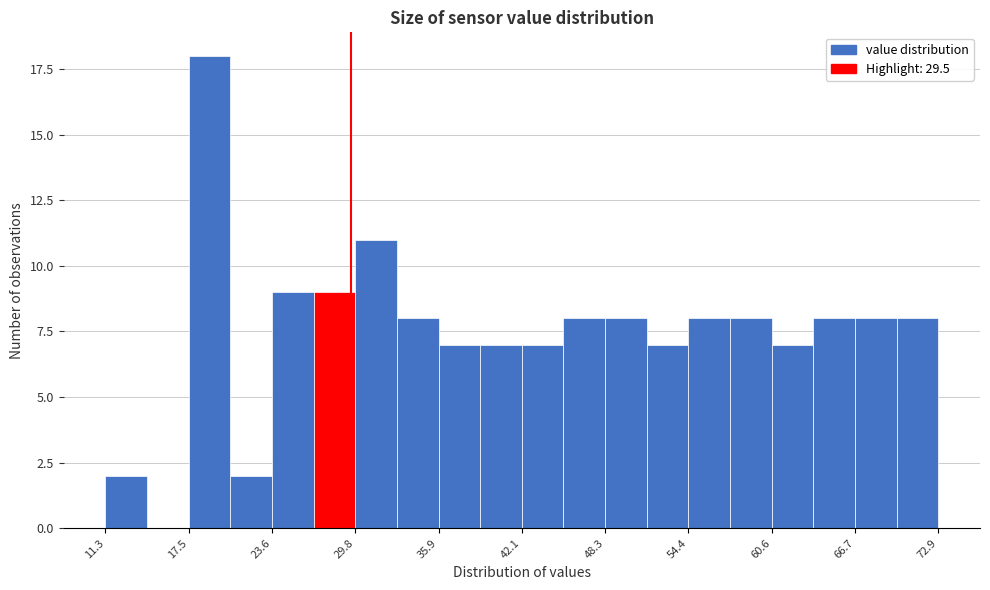

Around what value on the x-axis is the tallest bar? Give the approximate position of its centre, as read against the axis.

19